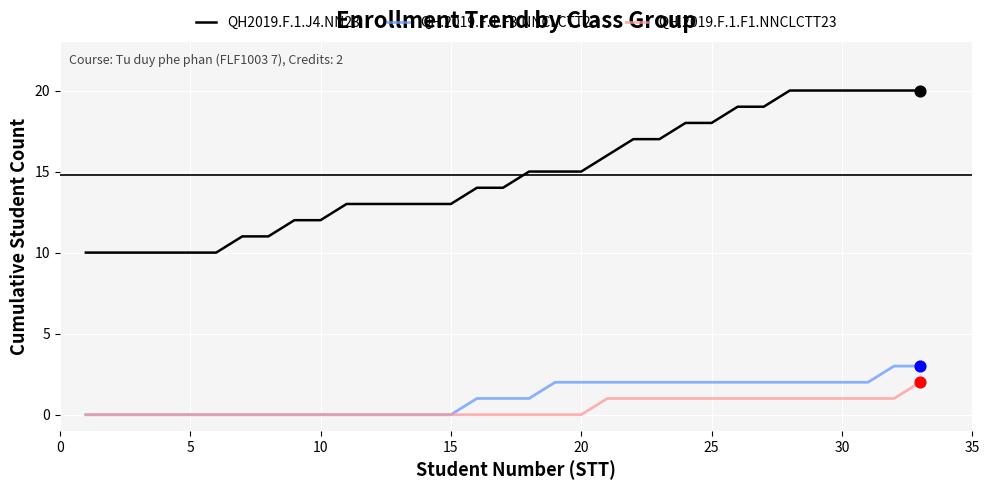

Which series has the largest total across all categories?

QH2019.F.1.J4.NN23